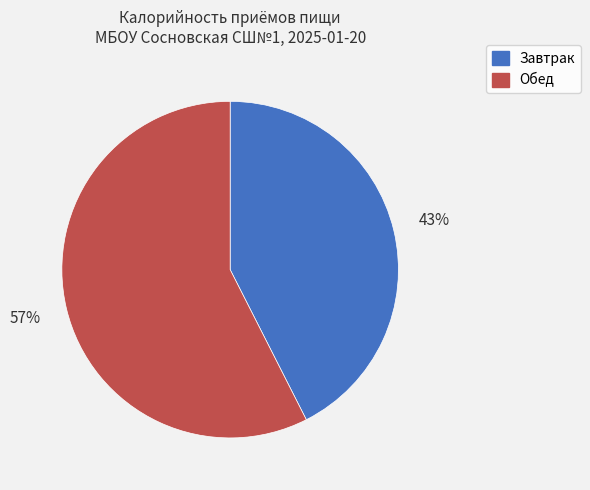

True or false: Завтрак accounts for 43% of the total.

True